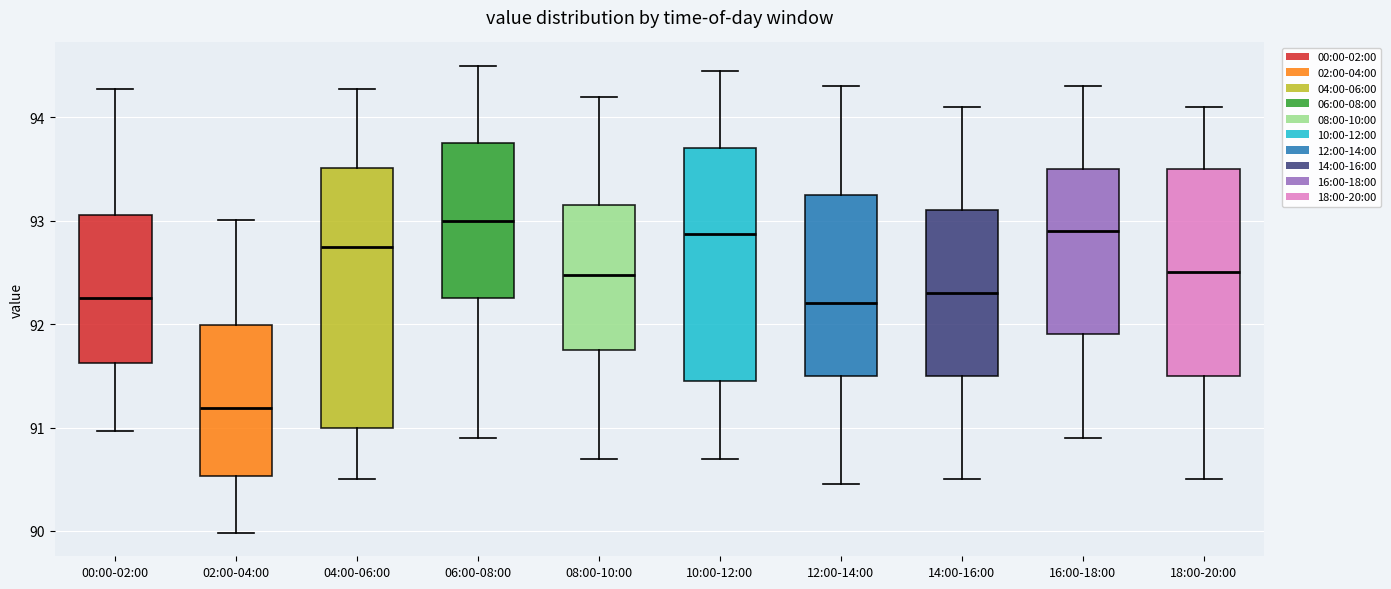

Which box's median line is the lowest?

02:00-04:00